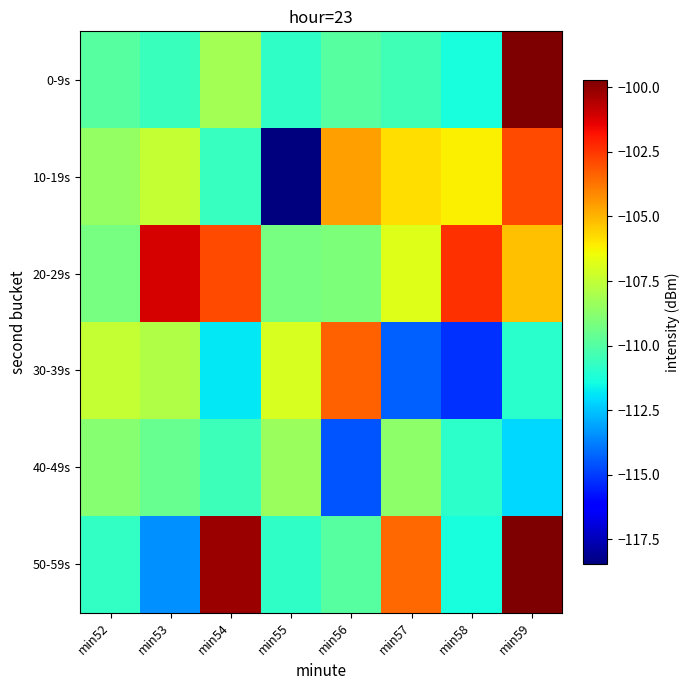

Which series has the largest total across all categories?

20-29s